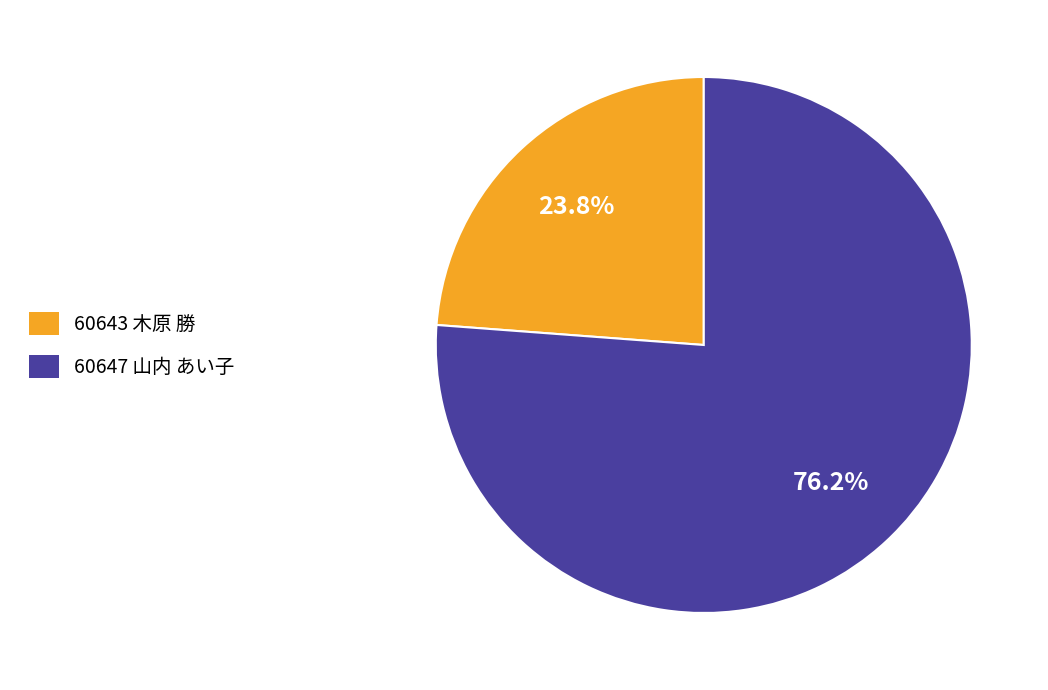

Which slice represents more than half of the pie?

60647 山内 あい子